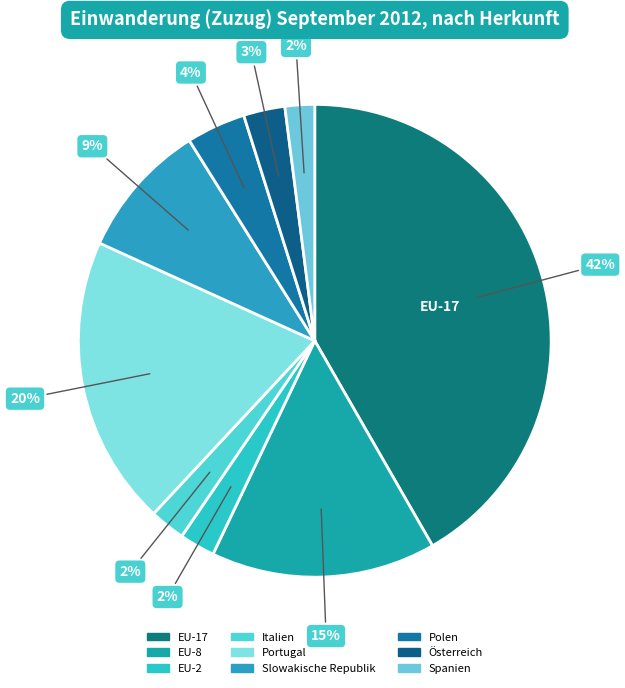

How many segments does this pie chart have?

9